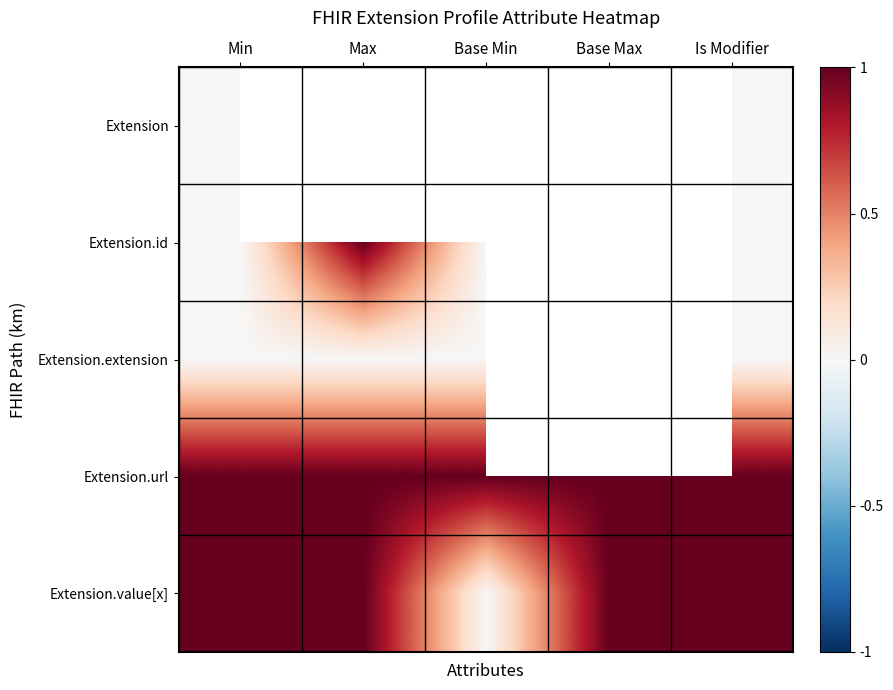

Is the value of Extension.id at Max greater than the value of Extension.extension at Base Max?

No